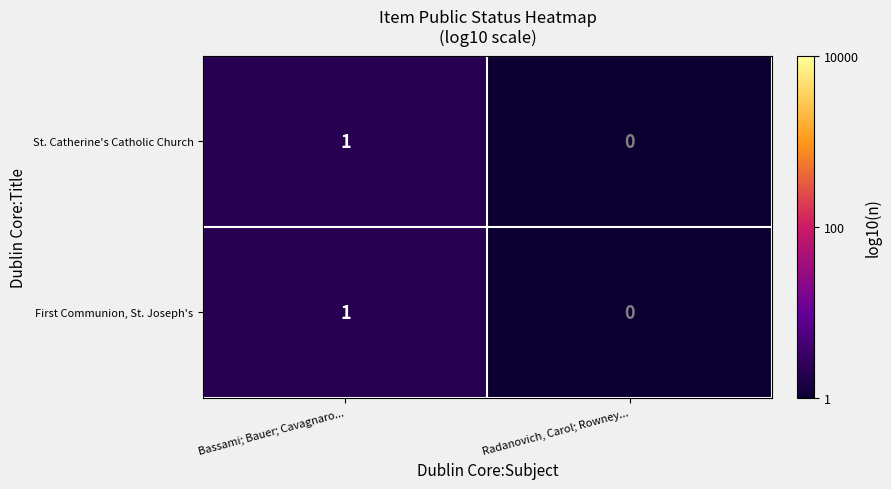

True or false: St. Catherine's Catholic Church has a value of 0 at Radanovich, Carol; Rowney....

True